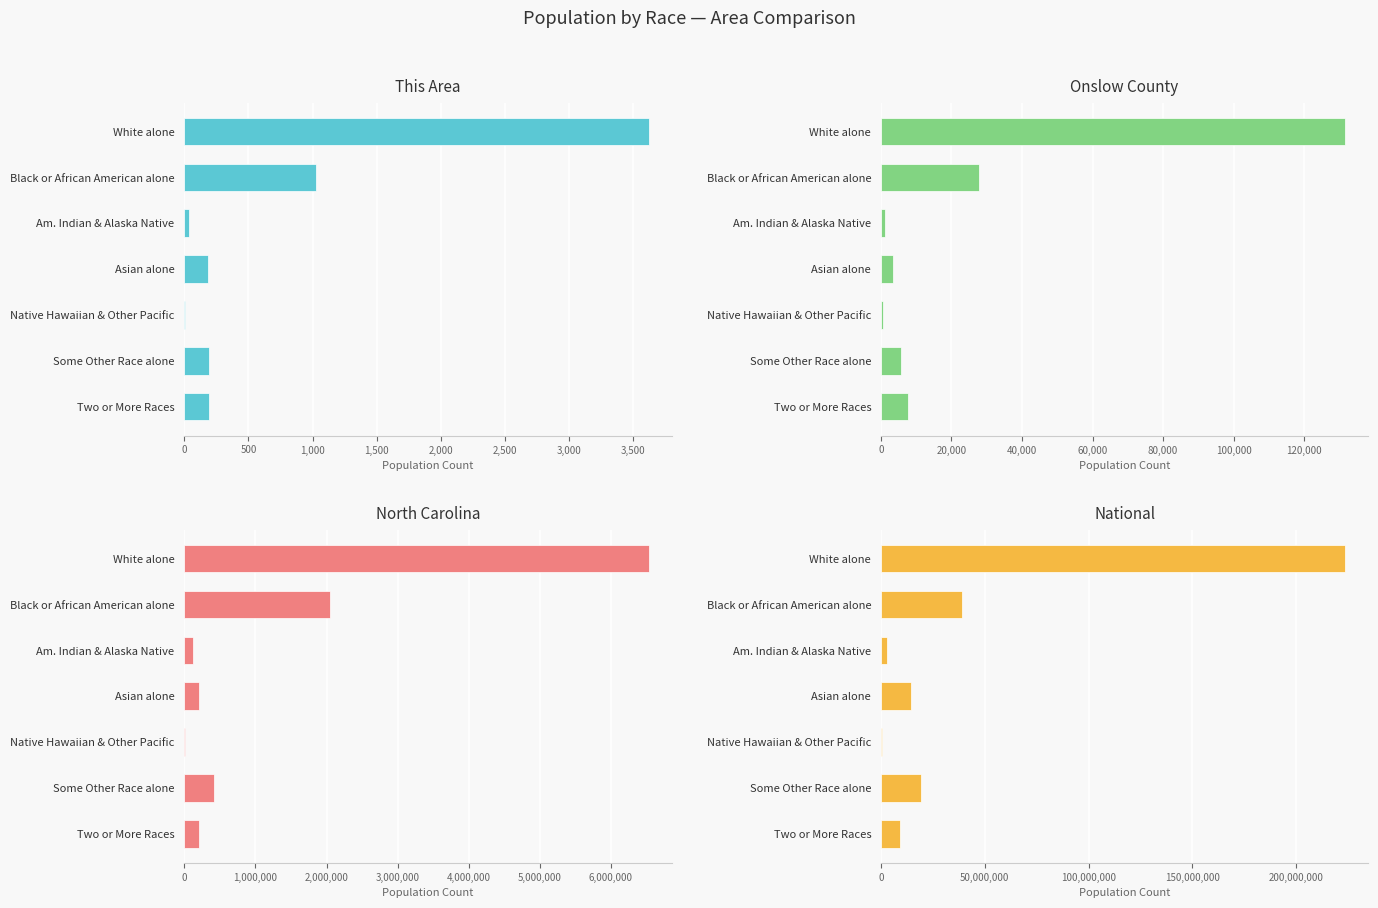

What position from the right is Some Other Race alone?

2